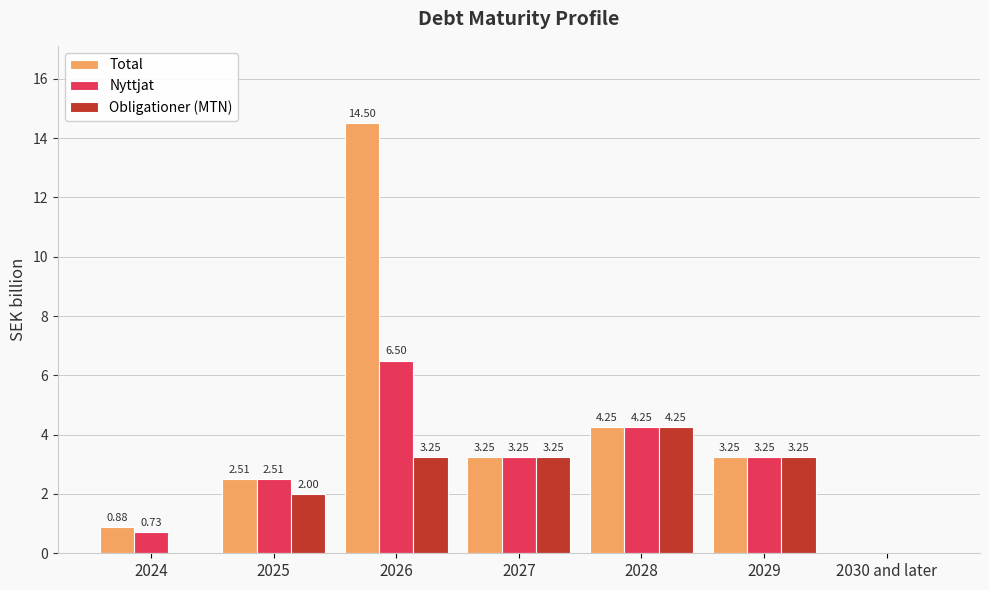

What are all the series names shown in the legend?

Total, Nyttjat, Obligationer (MTN)